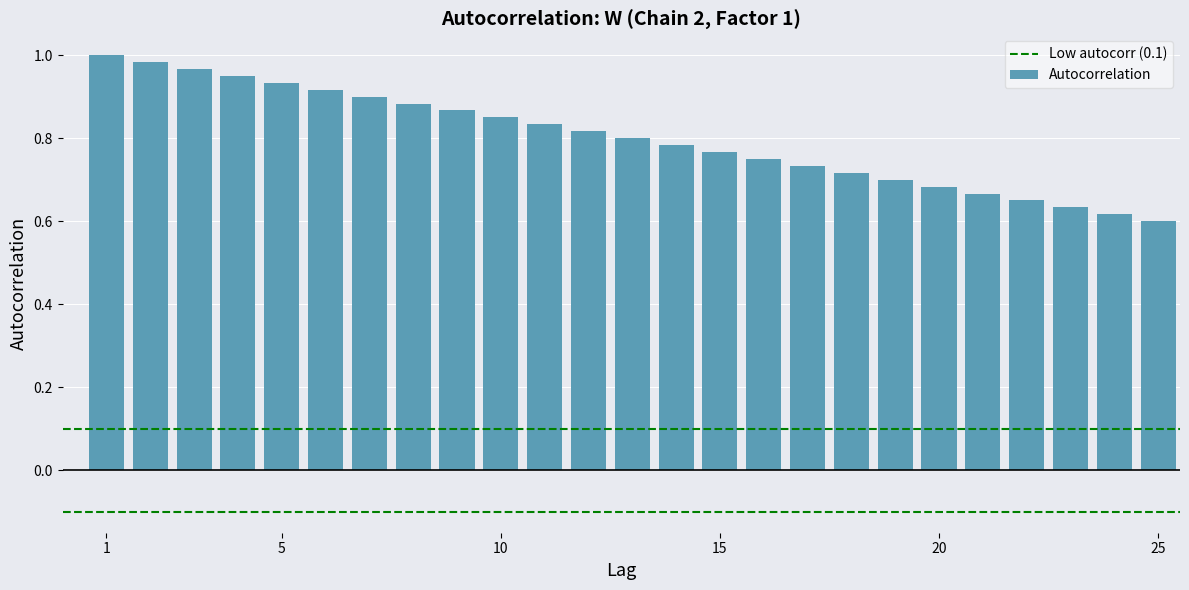

What is the difference between the second highest and second lowest values?

0.4